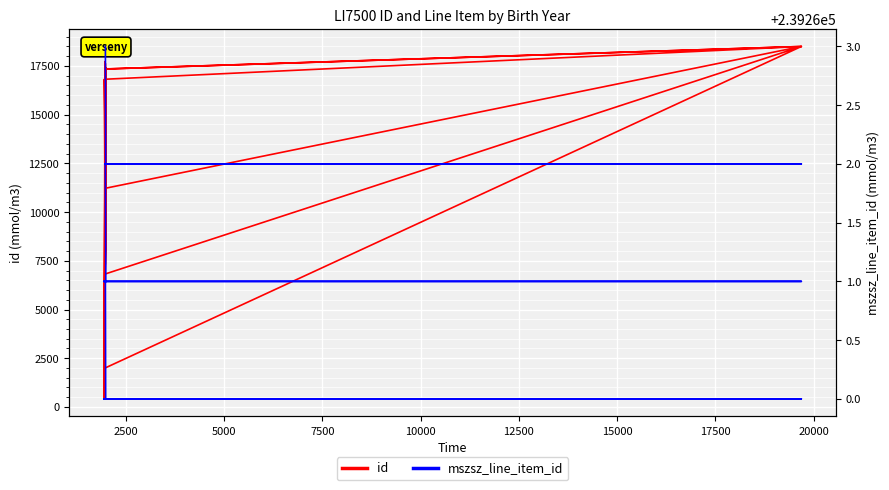

Count the number of data series in this chart.

2